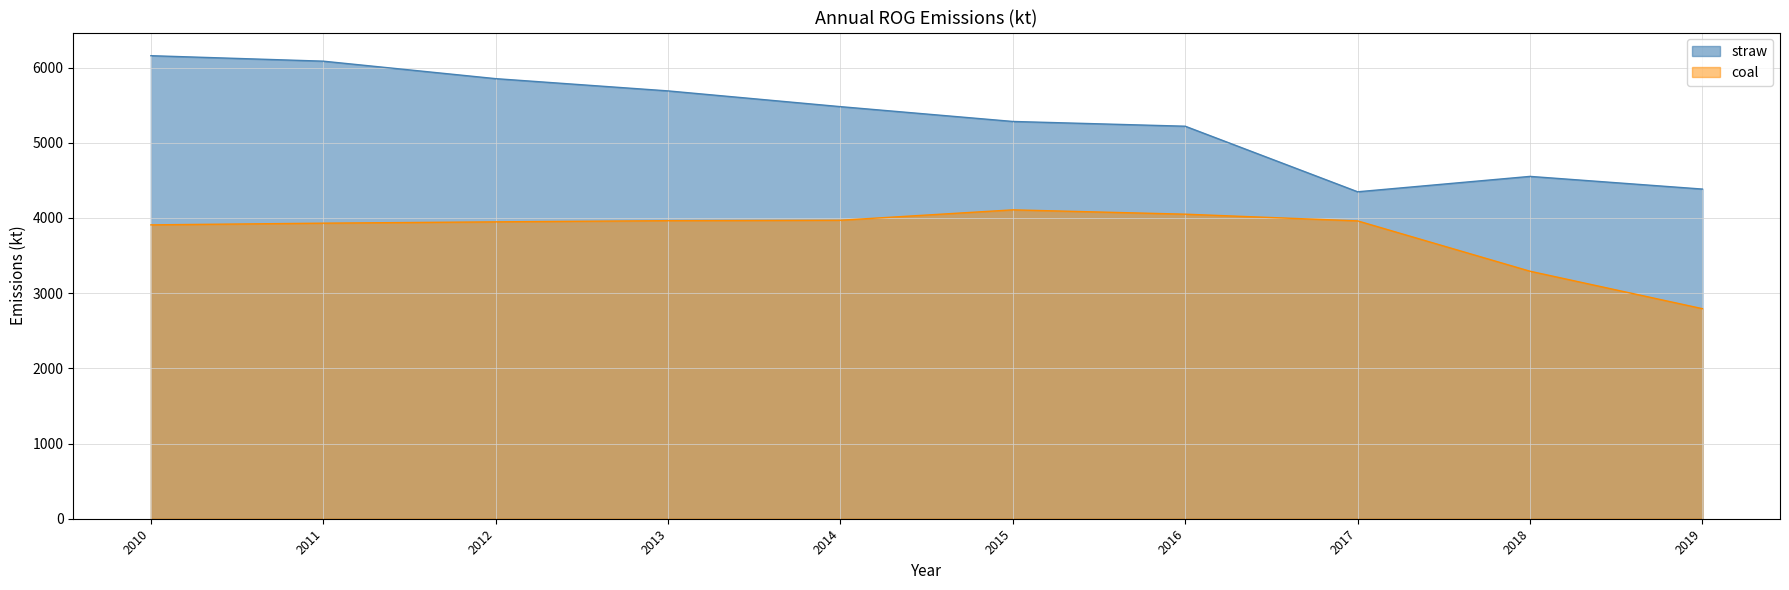

What is the value of the straw point at the 5th from the left?

5479.7